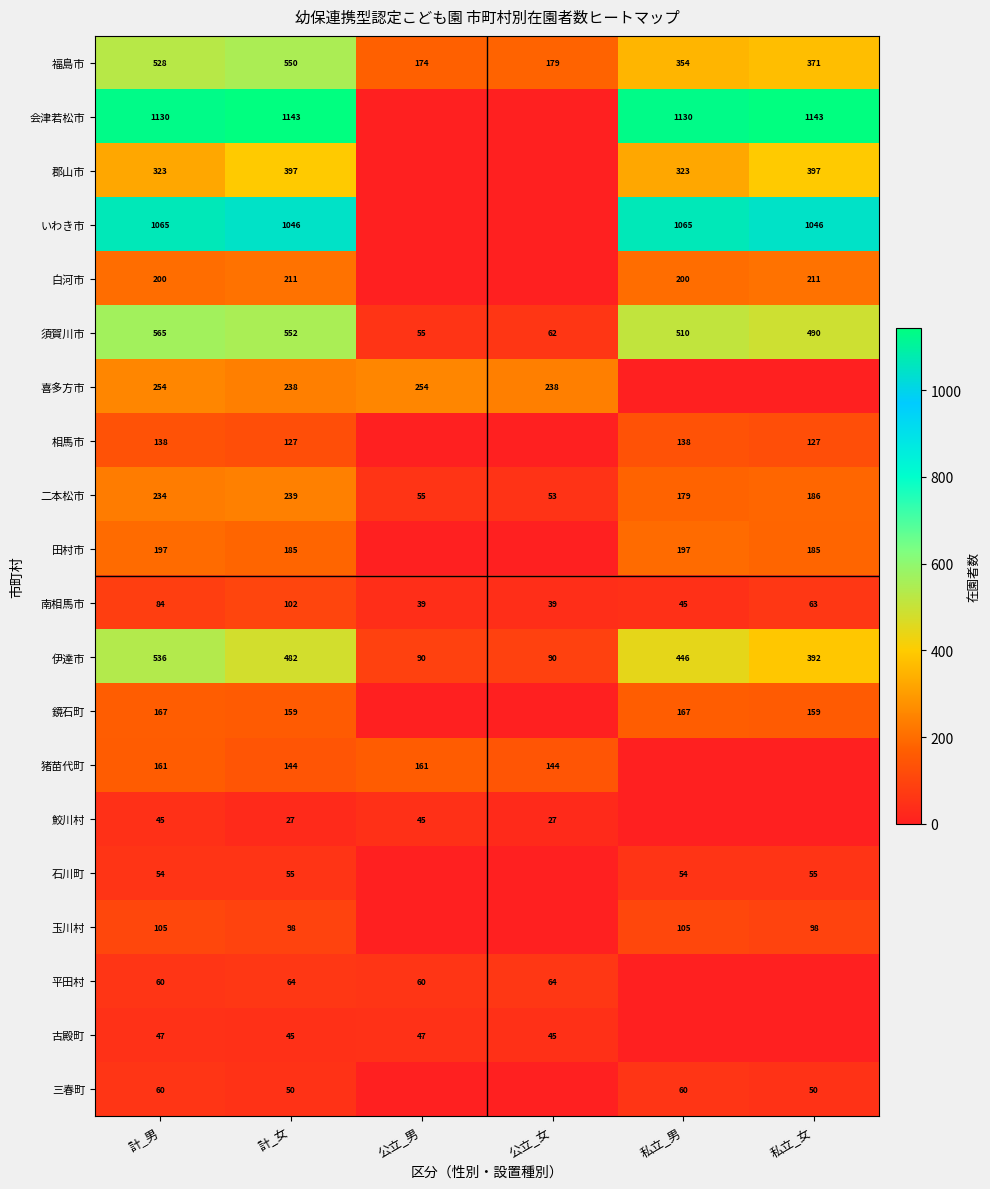

What value does the 須賀川市 series have at 計_男?

565